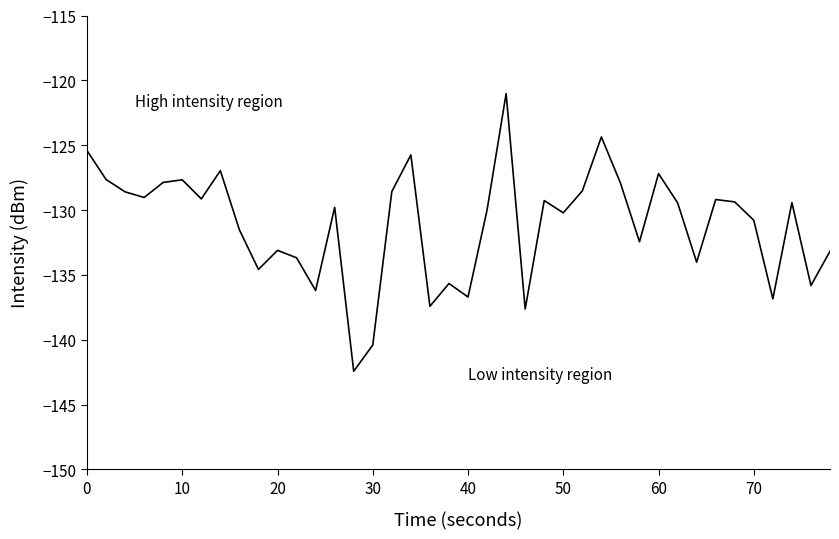

What is the difference between the maximum and minimum values?

21.4